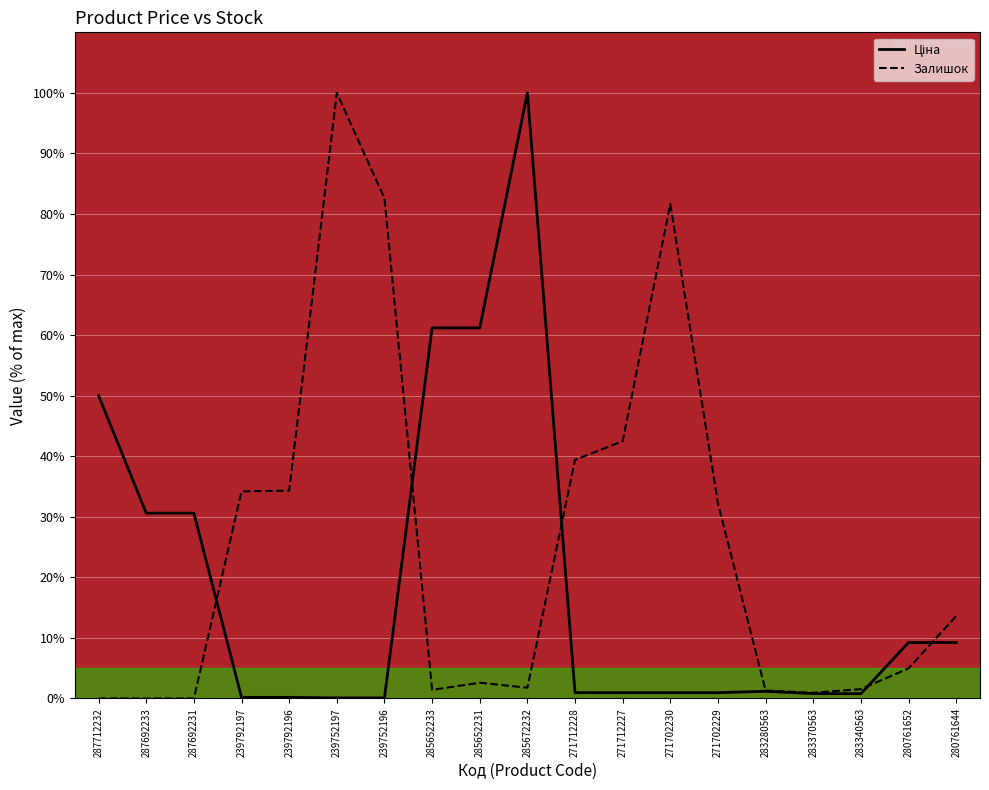

What value does the Ціна series have at 285652233?

61.2